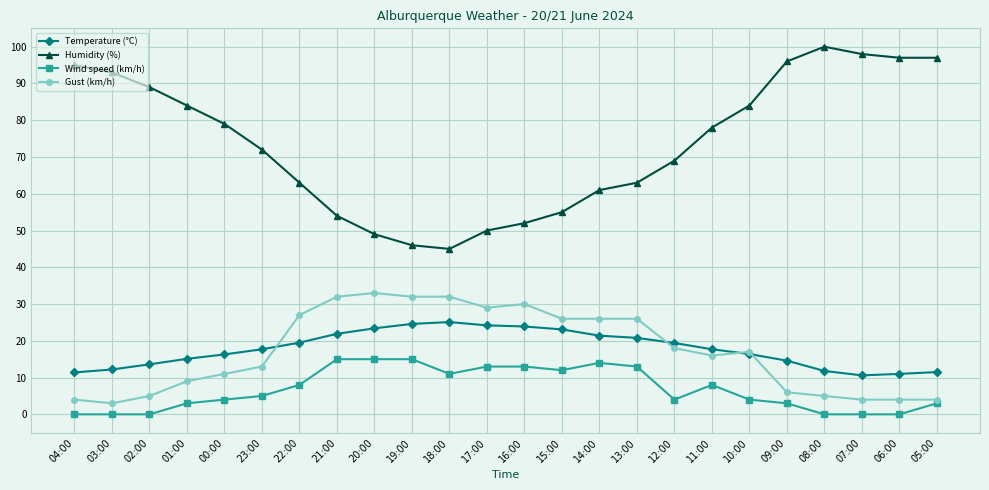

Is the value of Humidity (%) at 05:00 greater than the value of Gust (km/h) at 13:00?

Yes